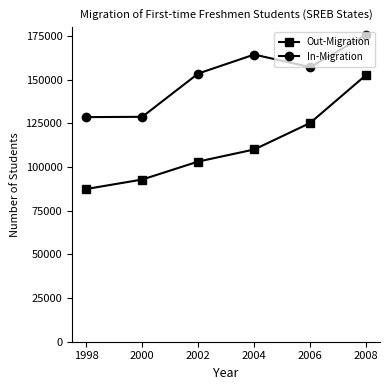

True or false: Out-Migration has more than 1 points higher than both neighbors.

False